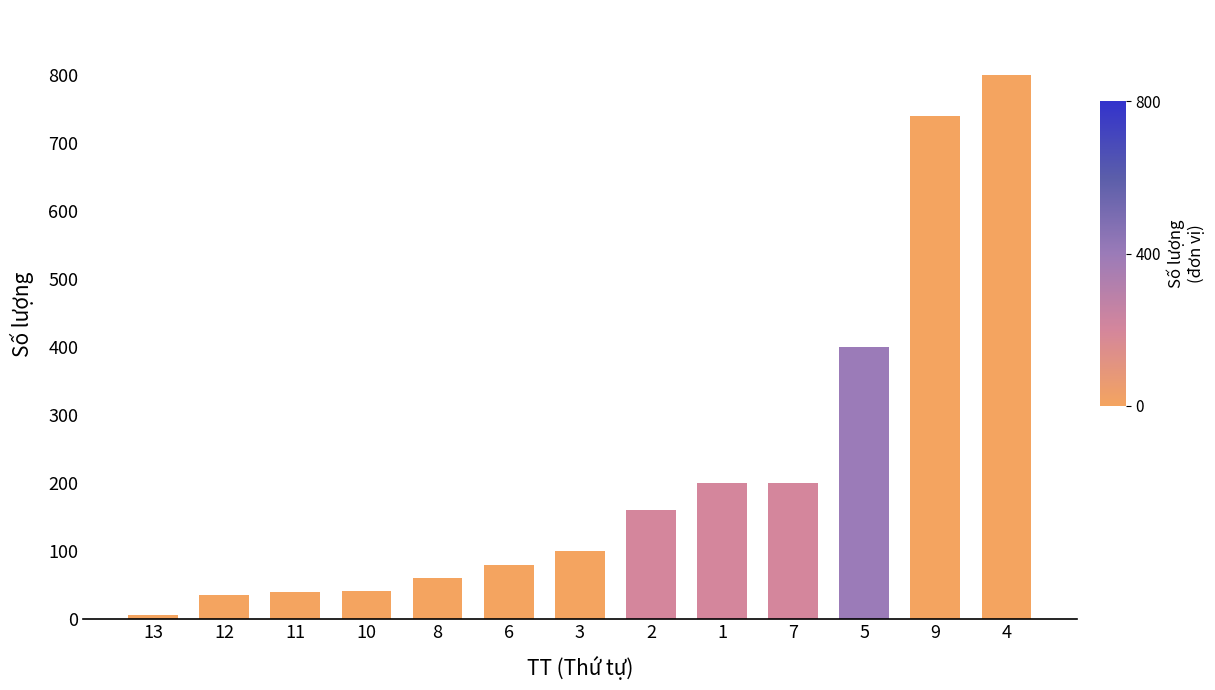

What is the sum of all values?

2864